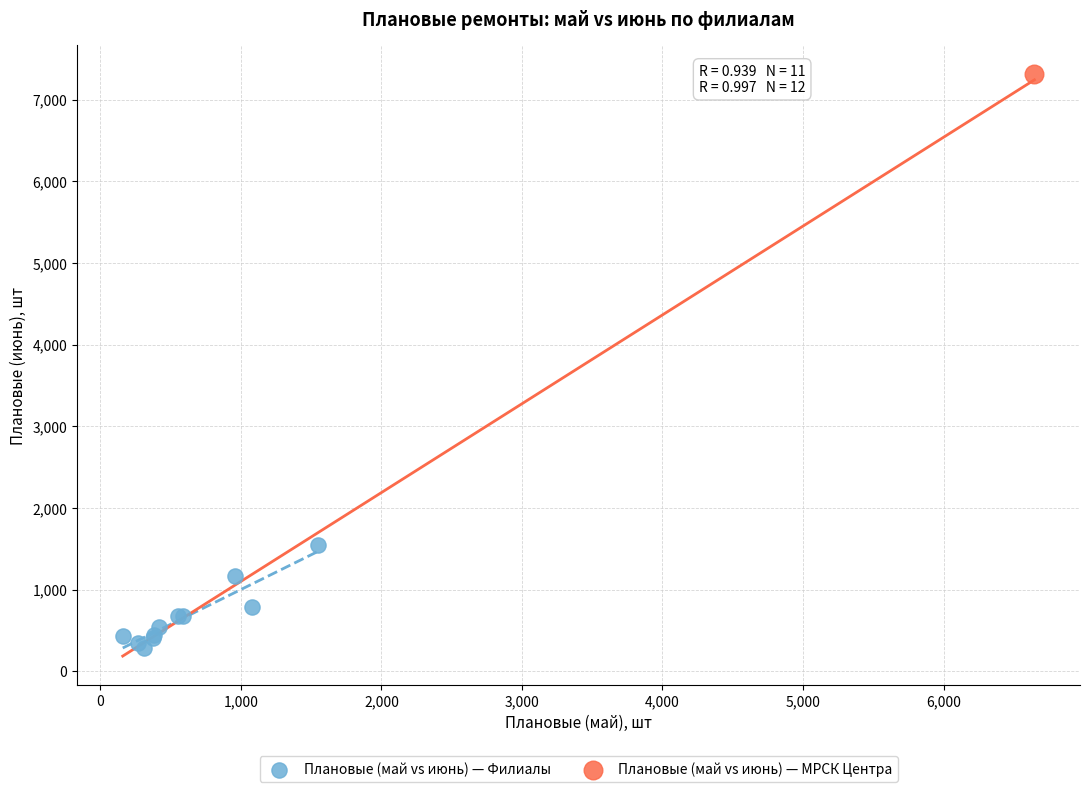

What are all the series names shown in the legend?

Плановые (май vs июнь) — Филиалы, Плановые (май vs июнь) — МРСК Центра